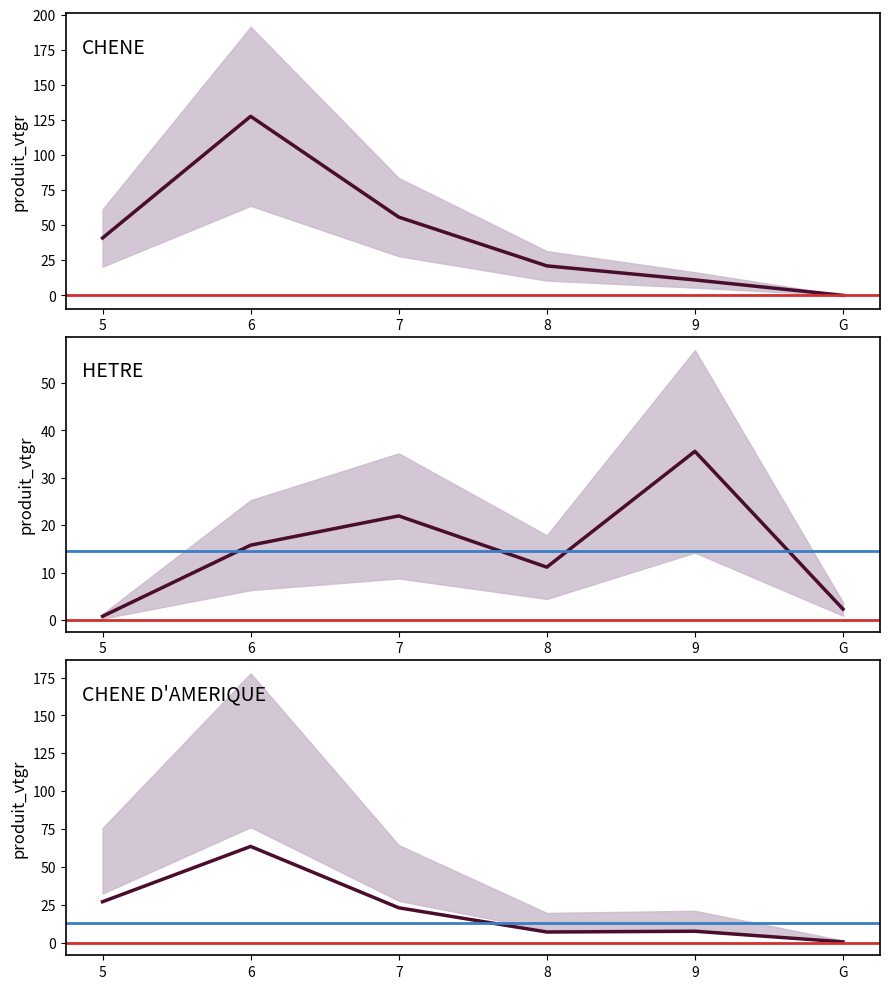

What is the difference between the HETRE_vtgr values at G and 5?

1.5